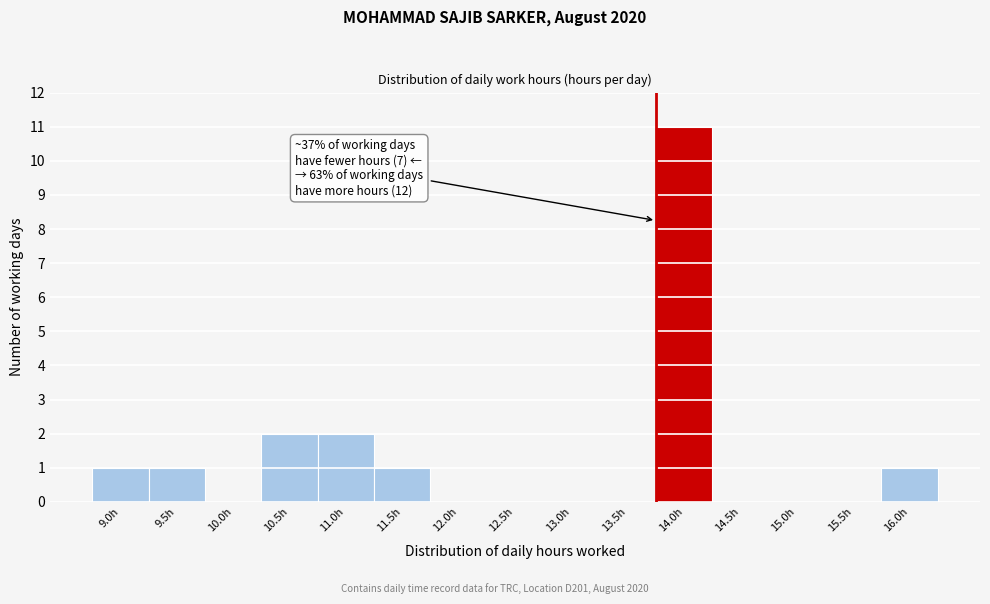

Reading left to right, transcribe all the data shown in this chart.

9.0h=1	9.5h=1	10.0h=0	10.5h=2	11.0h=2	11.5h=1	12.0h=0	12.5h=0	13.0h=0	13.5h=0	14.0h=11	14.5h=0	15.0h=0	15.5h=0	16.0h=1